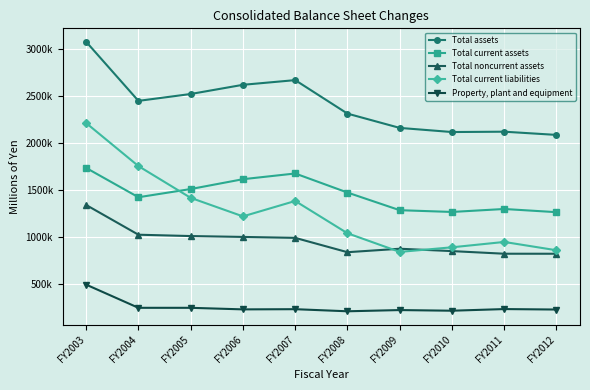

At which category does Total current liabilities reach its first local peak?

FY2007